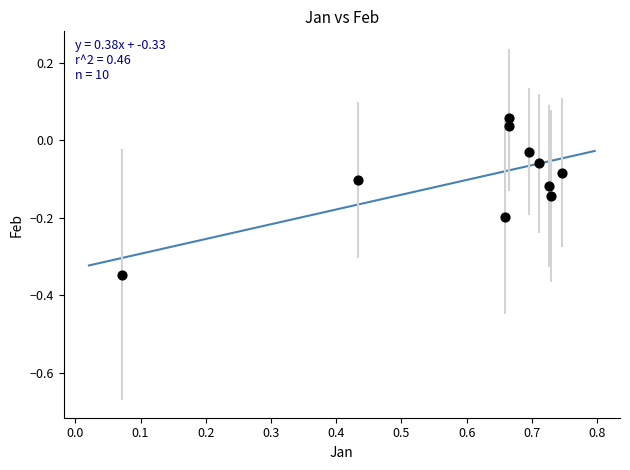

What is the range of Y values (max minus min)?

0.4